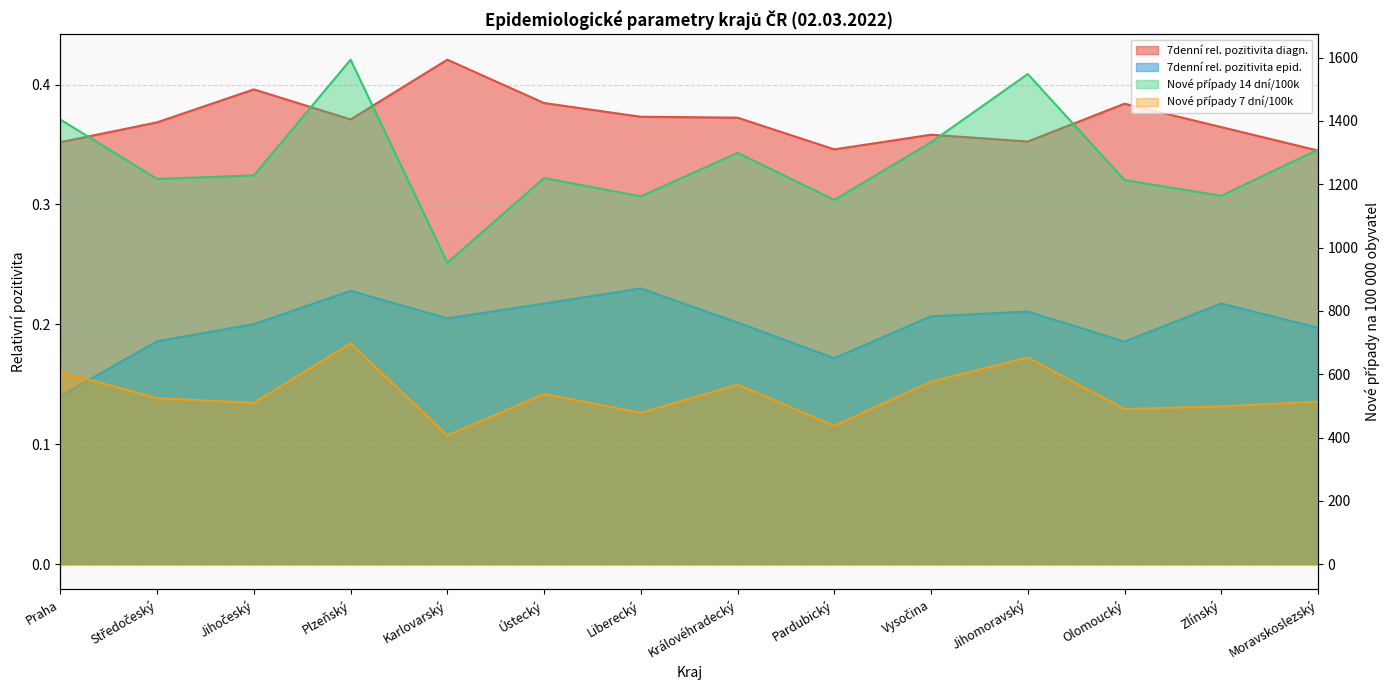

What position from the right is Karlovarský?

10